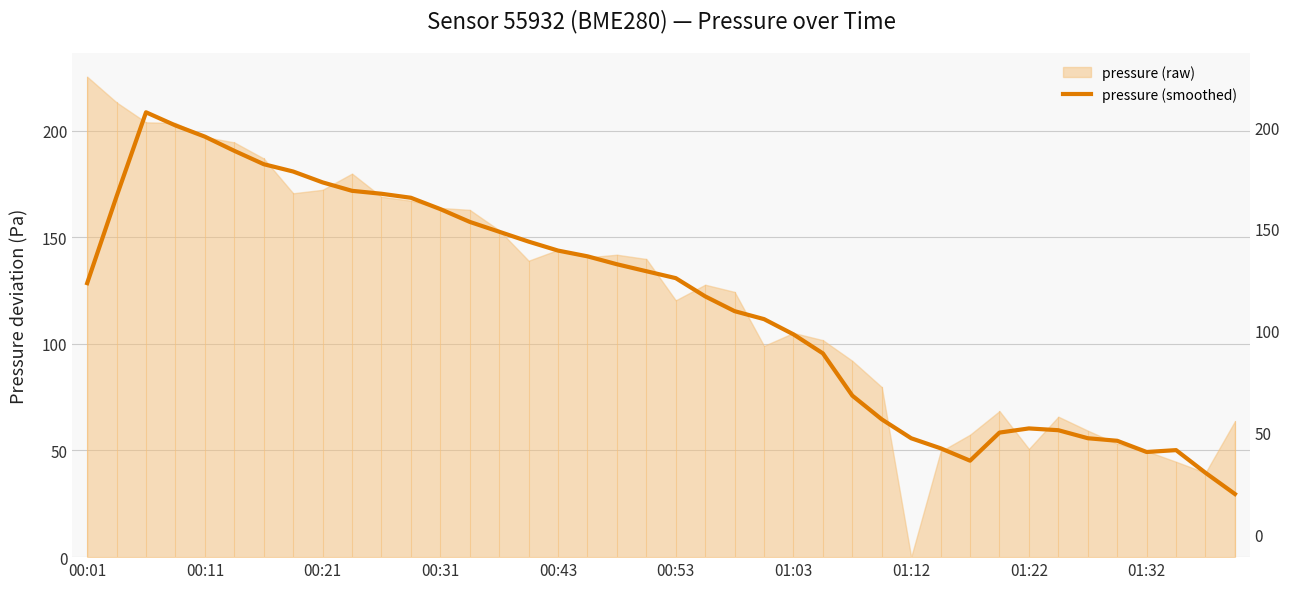

What is the difference between the values at 17 and 16?

2.7